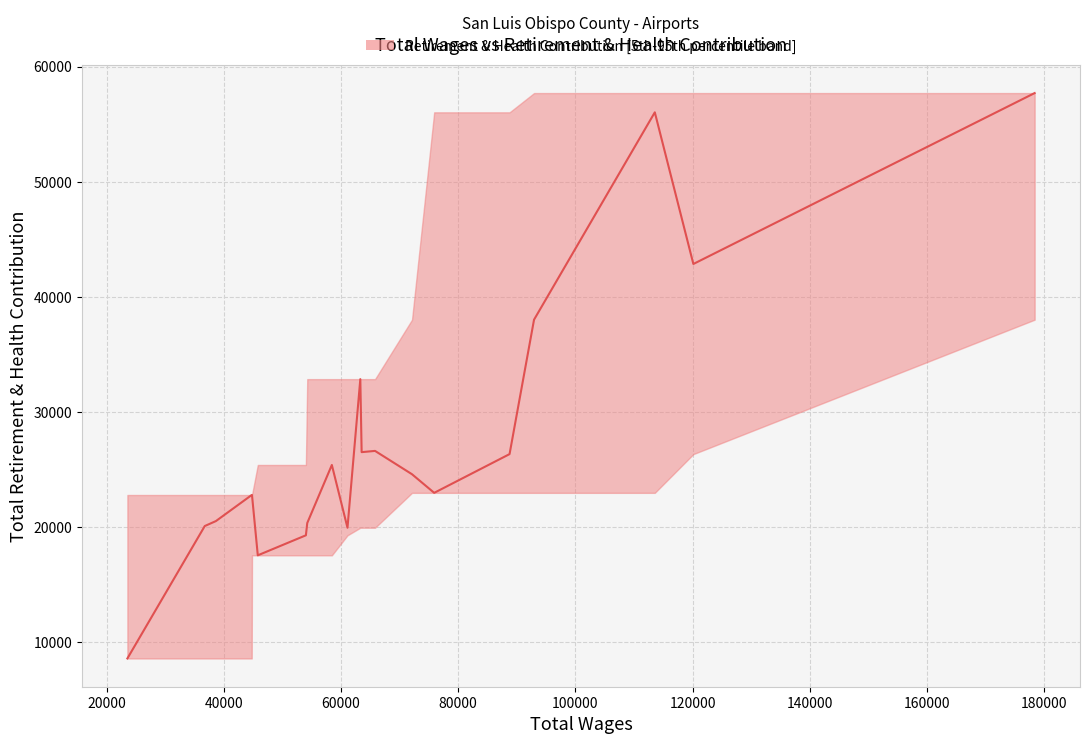

What is the greatest value displayed?

57691